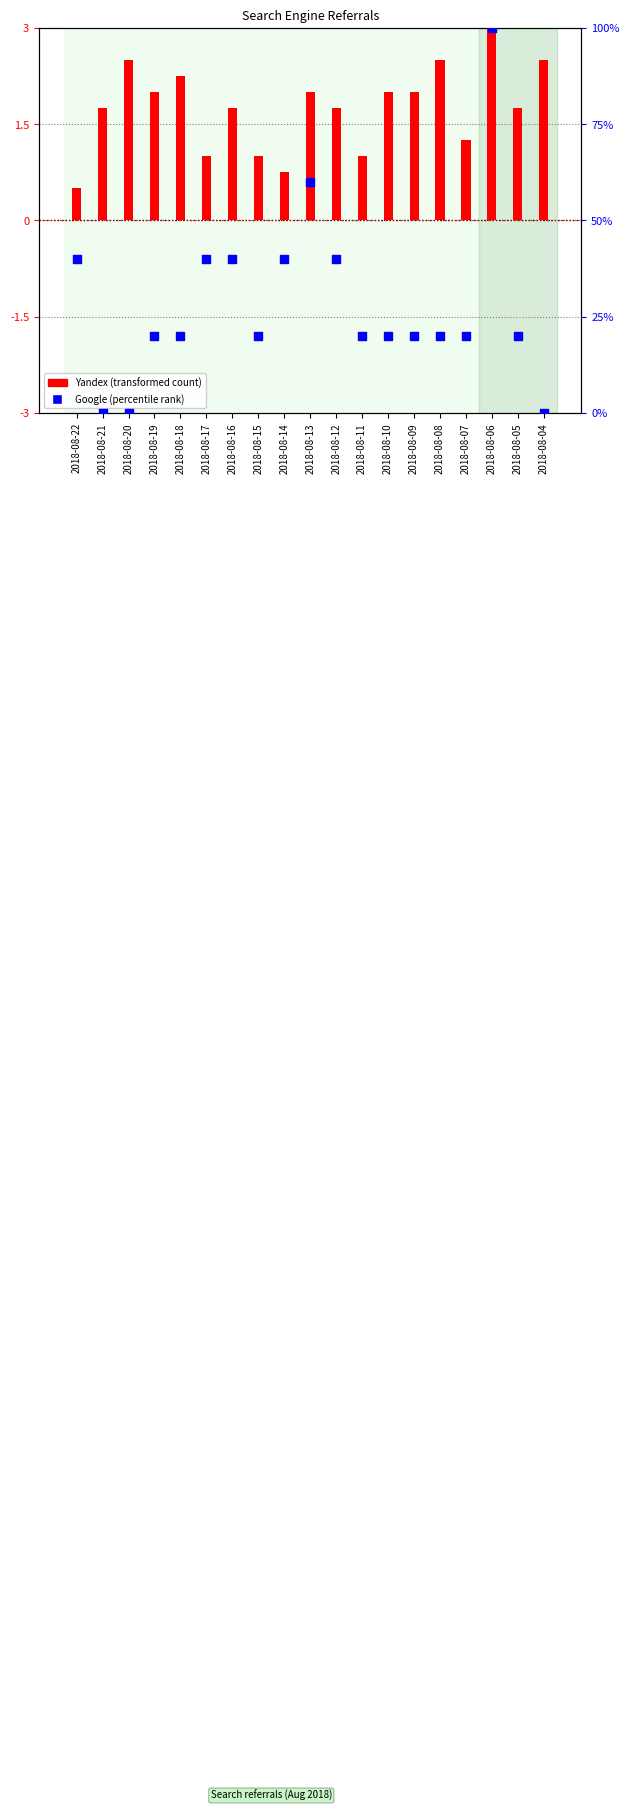

At which category is the sum across all series the highest?

2018-08-06